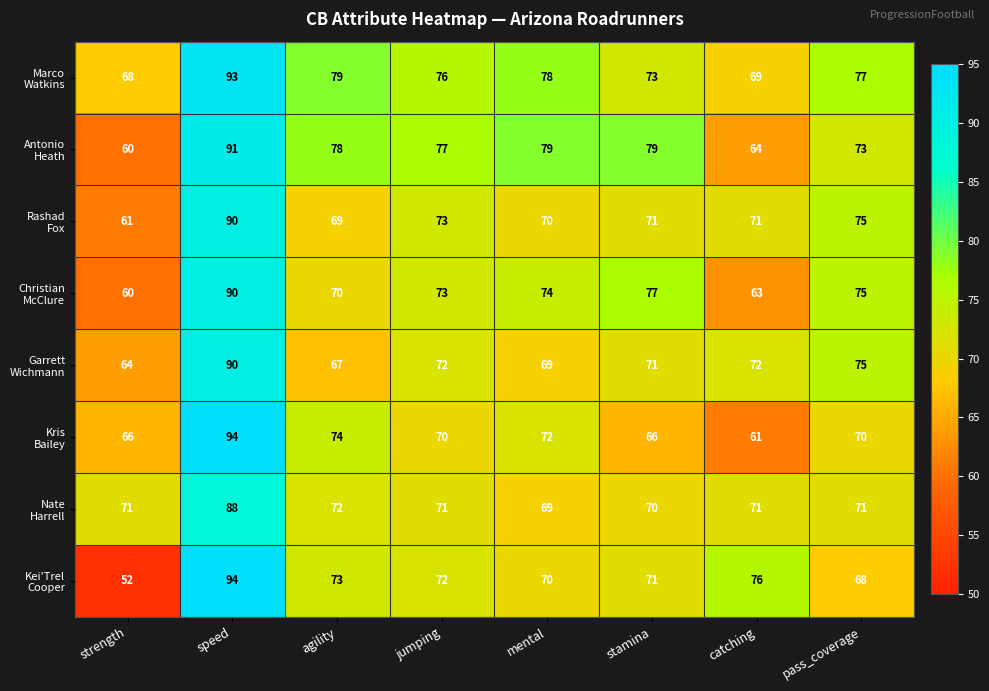

Which label corresponds to the largest value in the chart?

speed